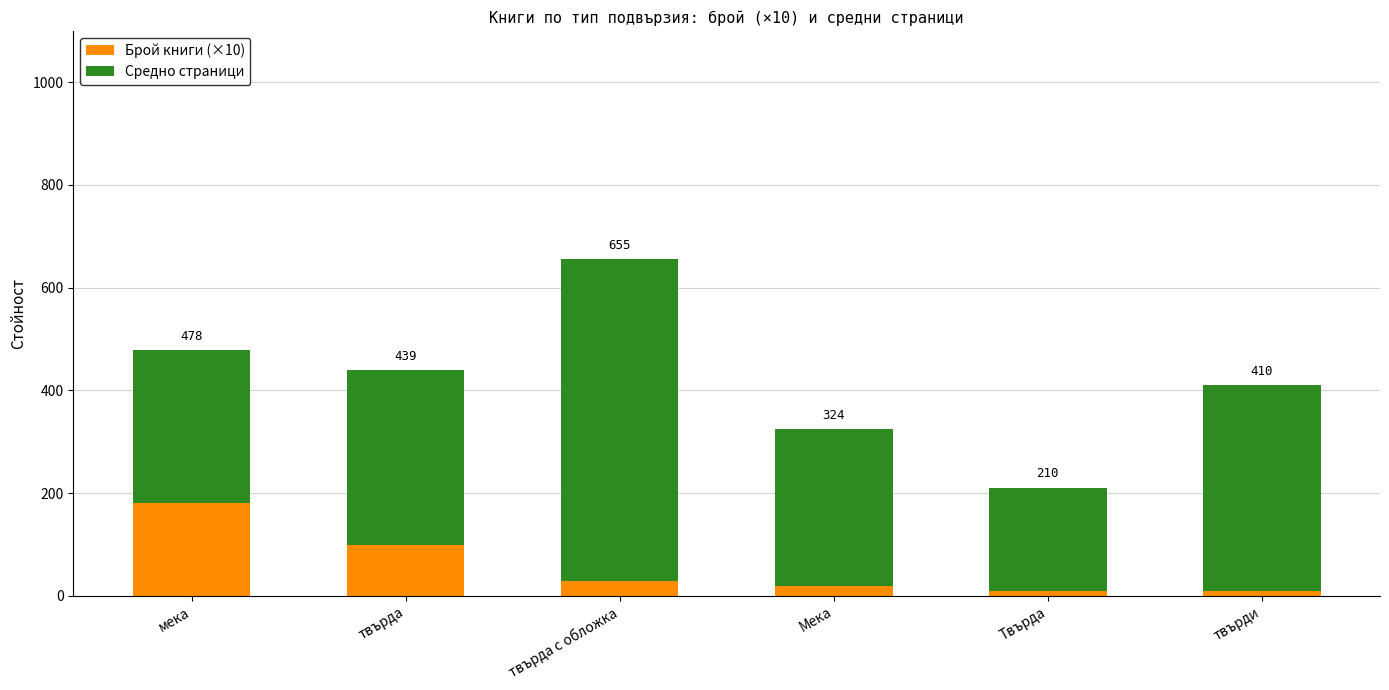

What is the value of the Брой книги (×10) bar at the 2nd from the left?

100